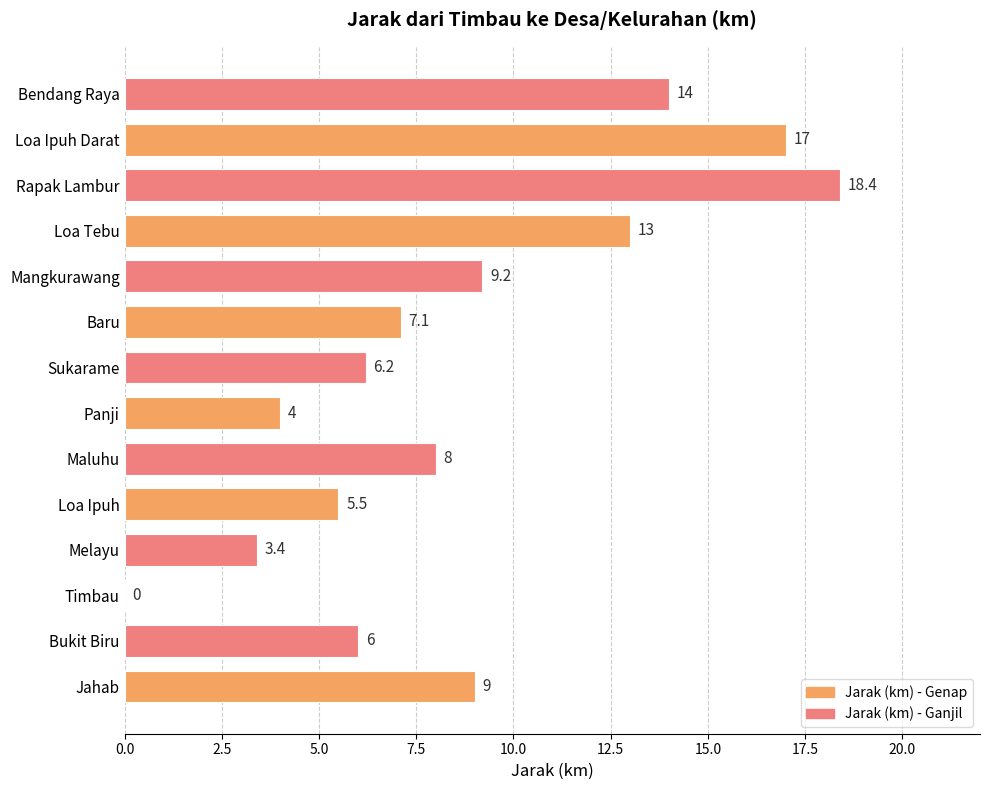

Read the value at Melayu.

3.4